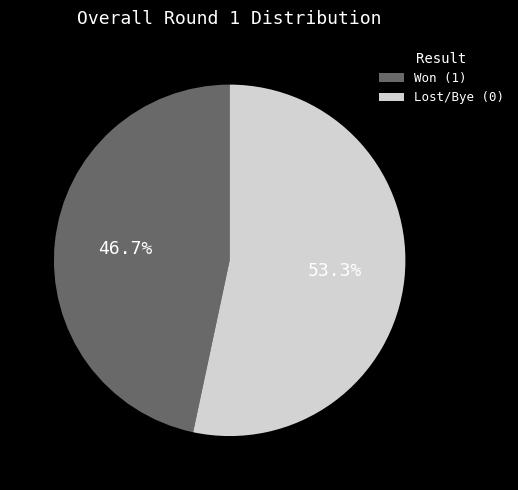

Count the number of slices in the pie.

2